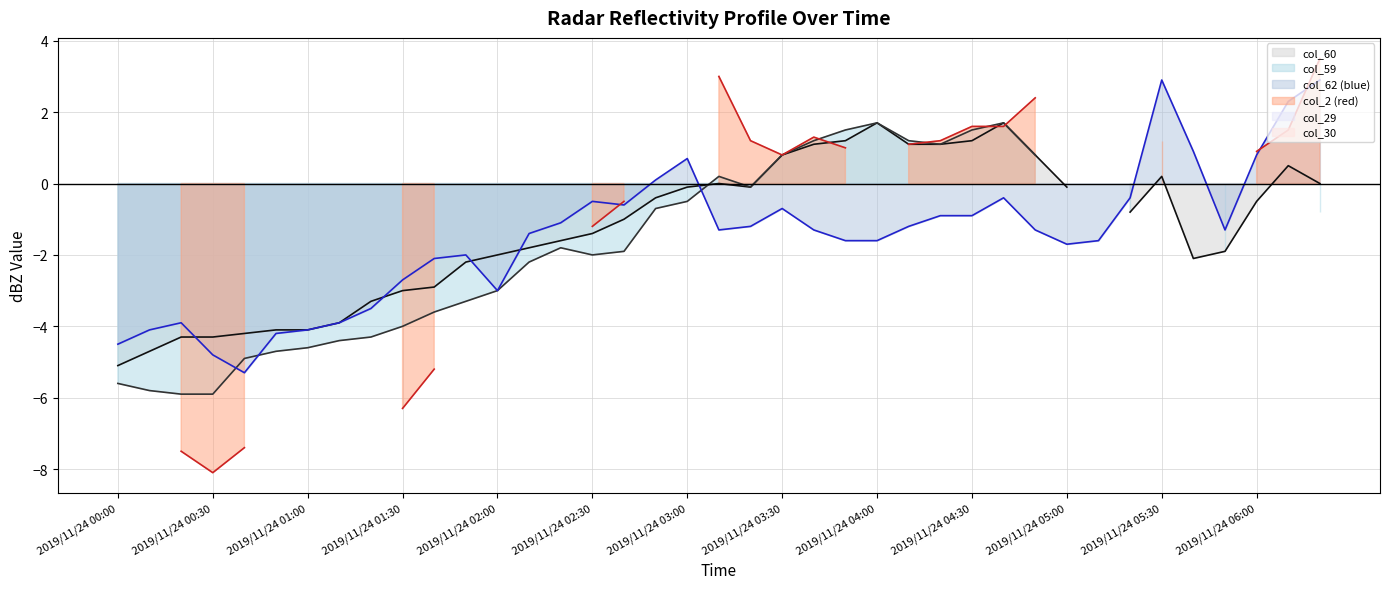

True or false: col_30 line and col_60 line intersect in this chart.

False